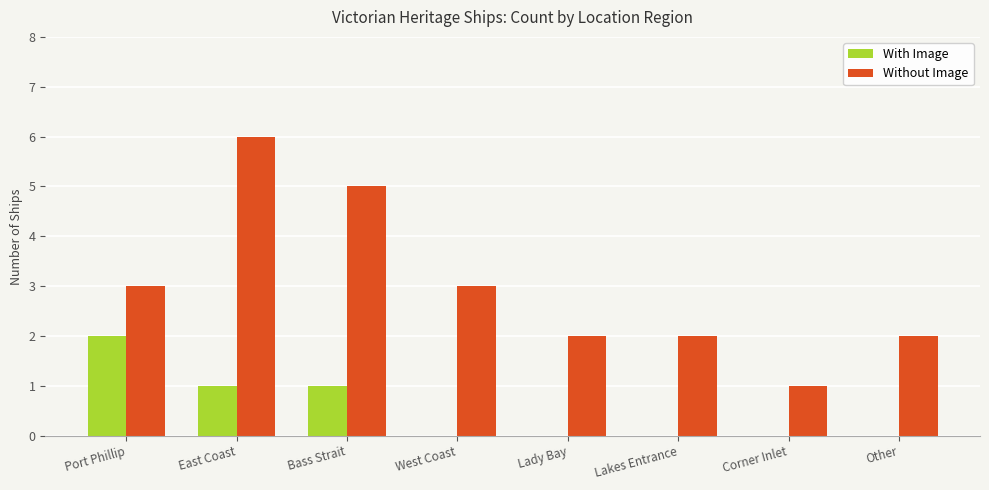

Between East Coast and Corner Inlet, which series saw the biggest shift?

Without Image